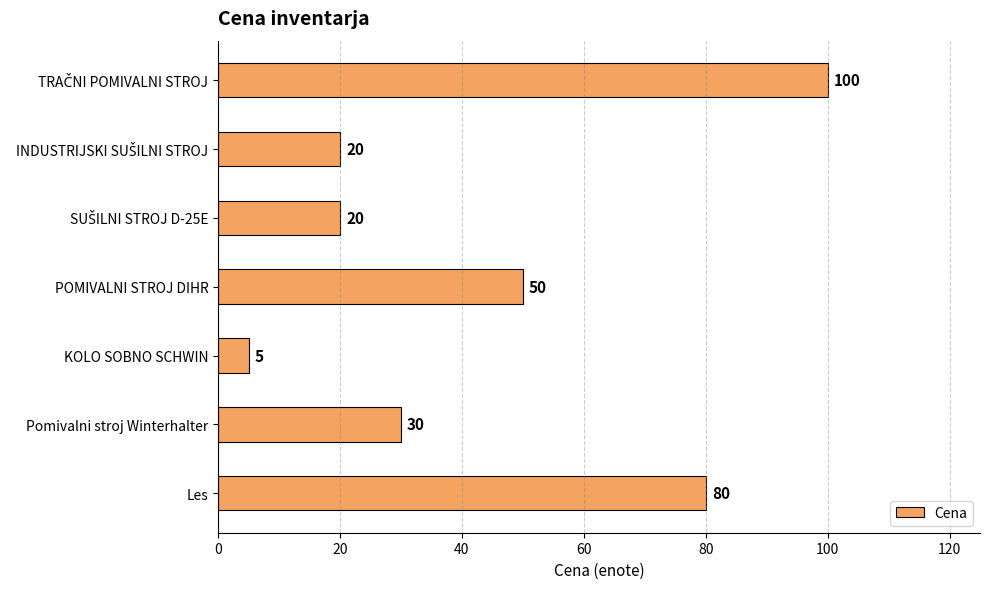

What is the smallest value displayed?

5